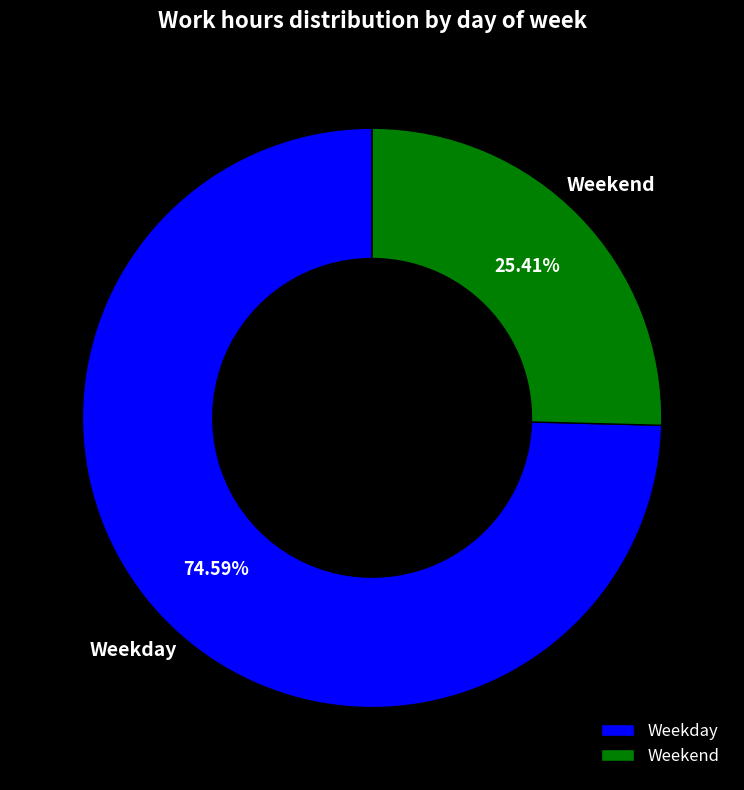

To the nearest percent, what is the average slice percentage?

50%